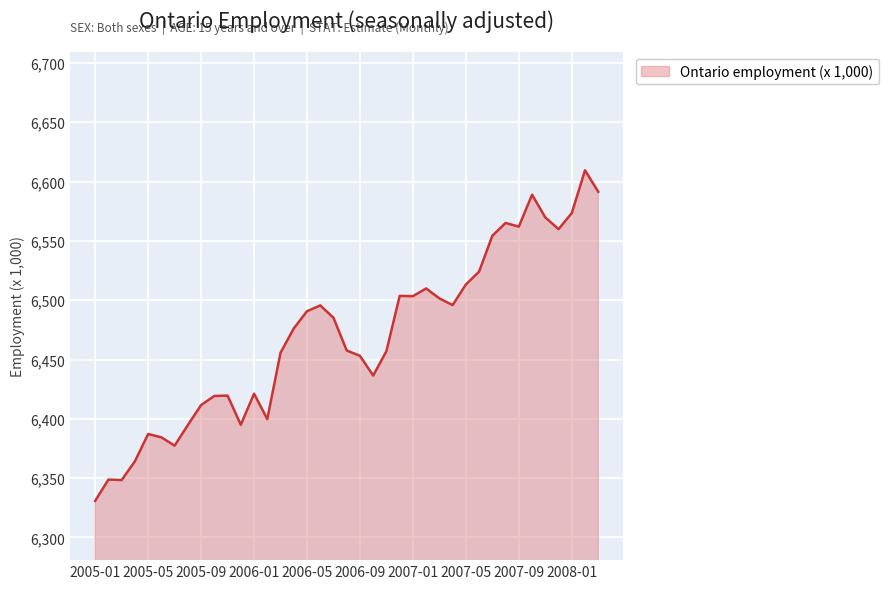

What is the difference between the maximum and minimum values?

278.6